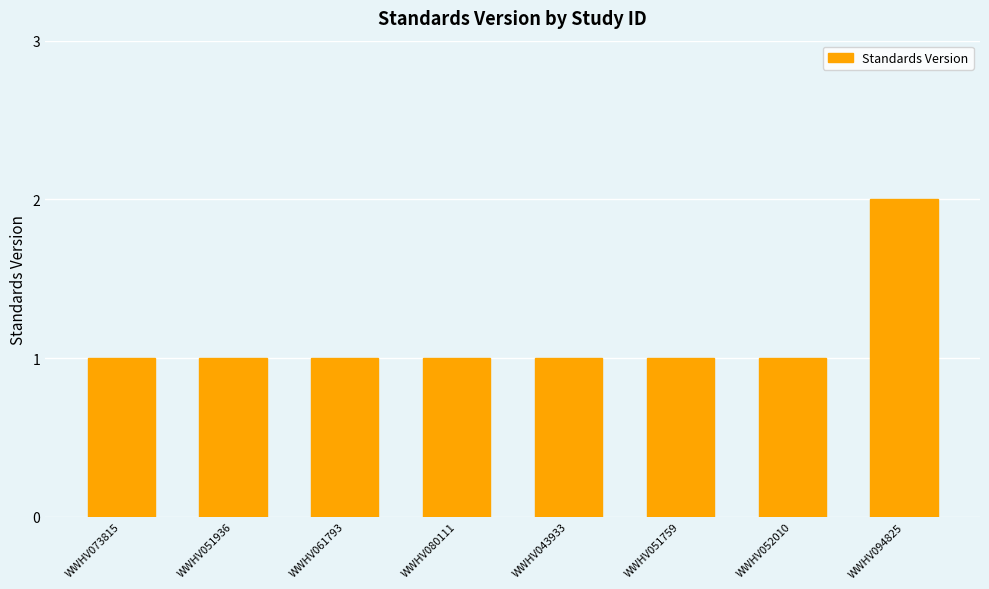

Is it true that the value at WWHV051936 is 1?

True